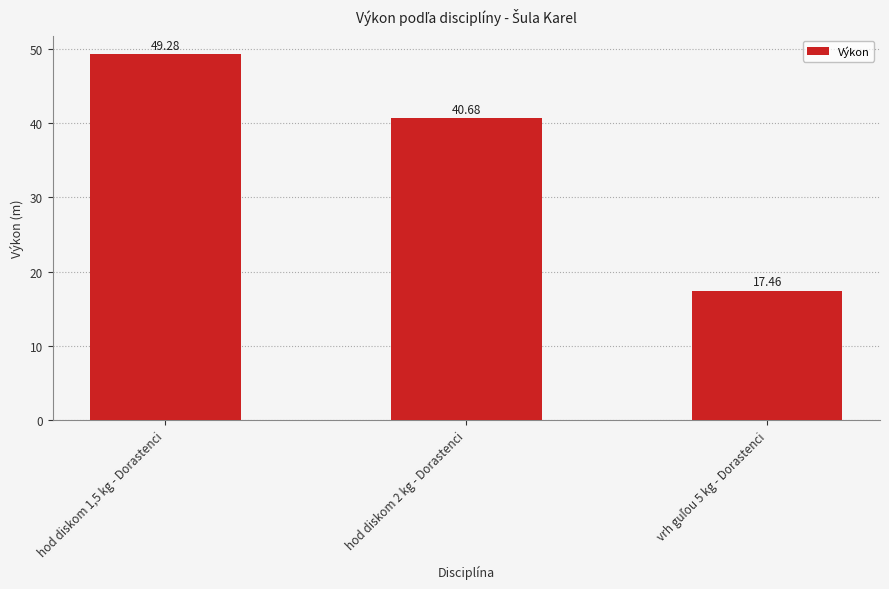

What is the sum of all values?

107.4